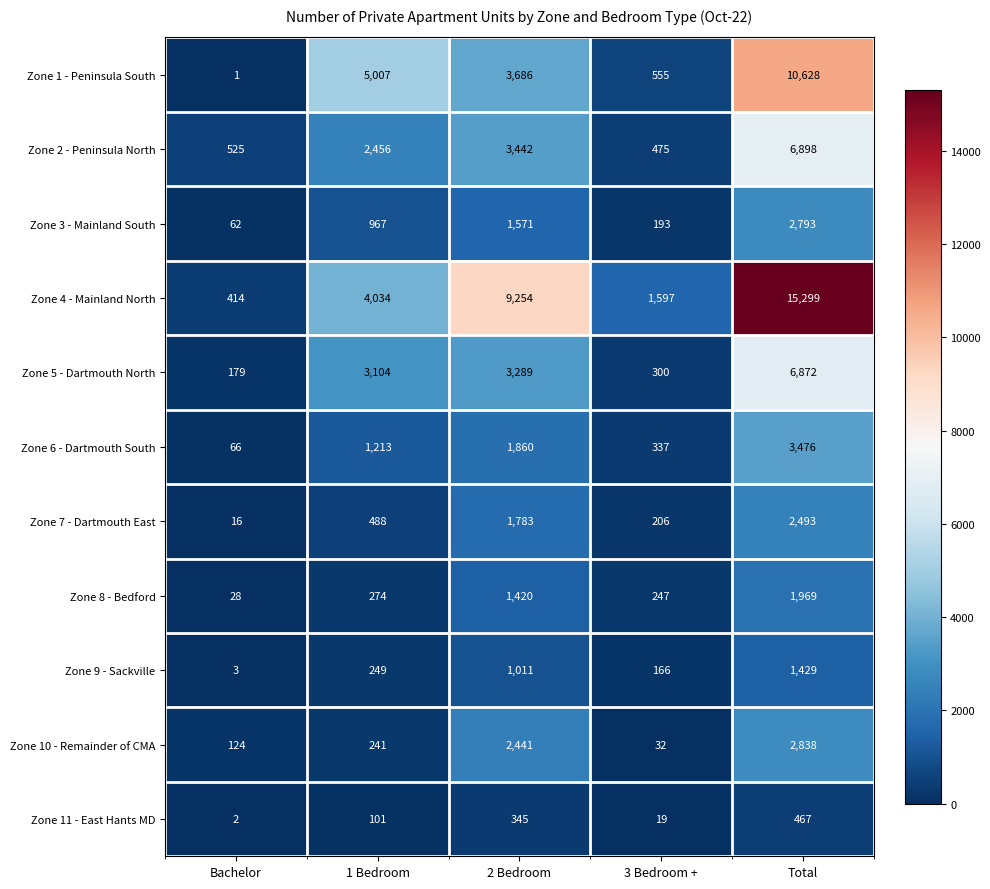

Count the number of data series in this chart.

11